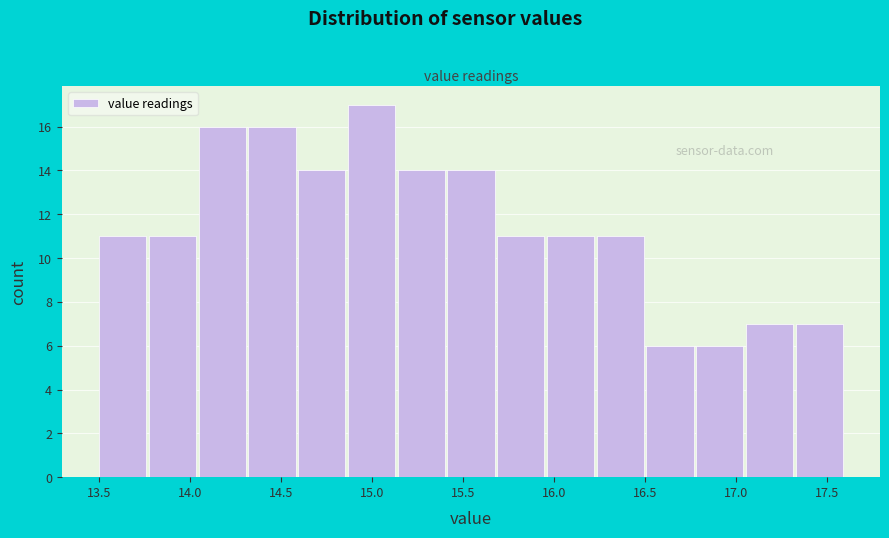

Reading left to right, list every bar in this chart as the range it spans on the x-axis followed by its height. Neither the bar edges nor the heights are printed on the chart, so give them approximately, as read against the axes.

13.50 to 13.75: 11
13.75 to 14.05: 11
14.05 to 14.30: 16
14.30 to 14.60: 16
14.60 to 14.85: 14
14.85 to 15.15: 17
15.15 to 15.40: 14
15.40 to 15.70: 14
15.70 to 15.95: 11
15.95 to 16.25: 11
16.25 to 16.50: 11
16.50 to 16.80: 6
16.80 to 17.05: 6
17.05 to 17.35: 7
17.35 to 17.60: 7